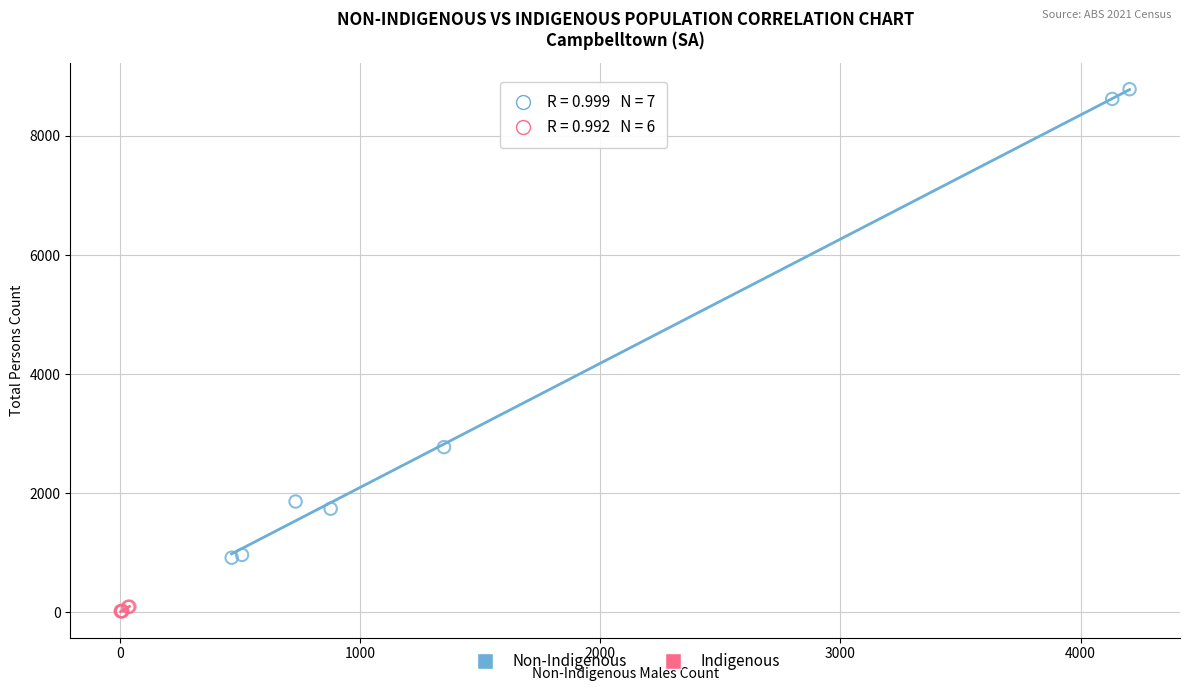

Which series reaches the minimum Y coordinate?

Indigenous